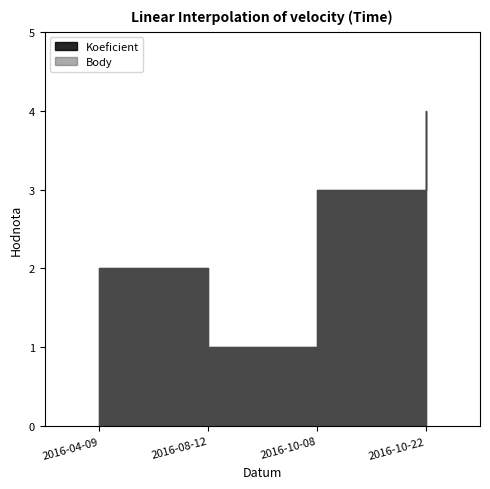

At which category does Body reach its first local valley?

2016-08-12